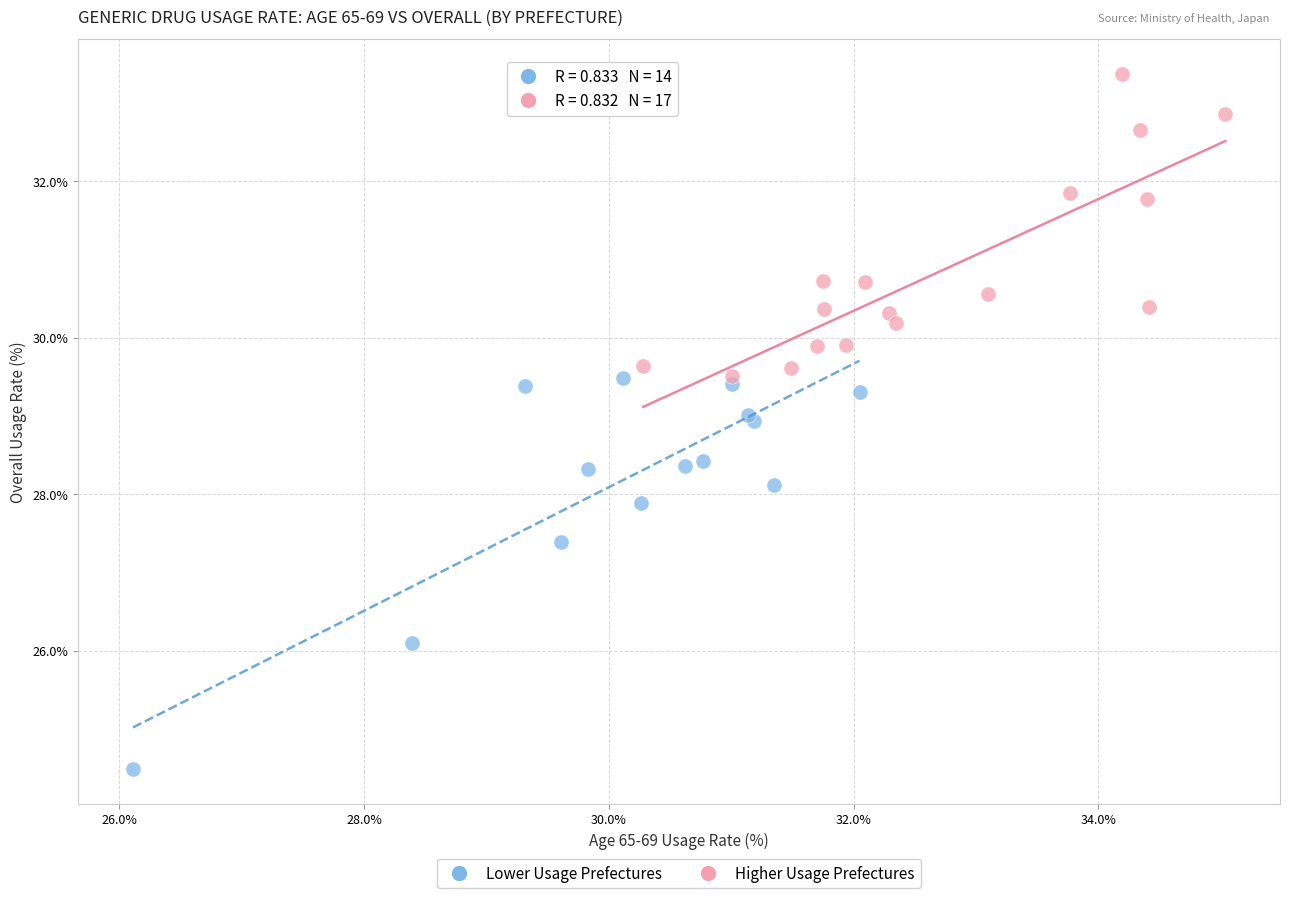

Which series contains the highest Y value?

Higher Usage Prefectures